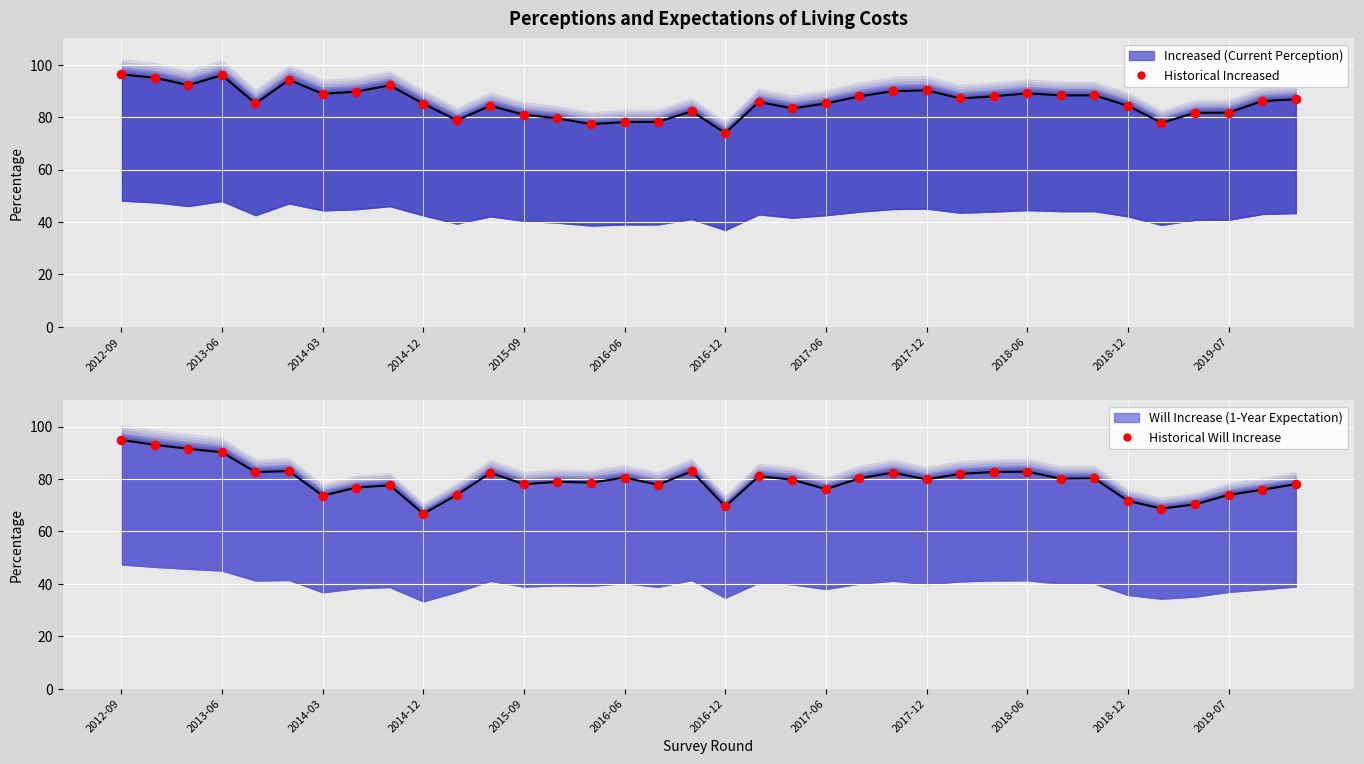

Which series has the largest total across all categories?

Current Perception Line